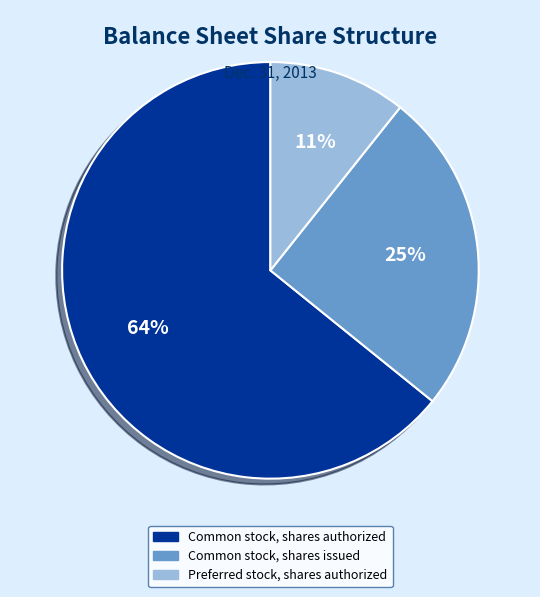

What percentage is the Common stock, shares authorized slice, to the nearest percent?

64%